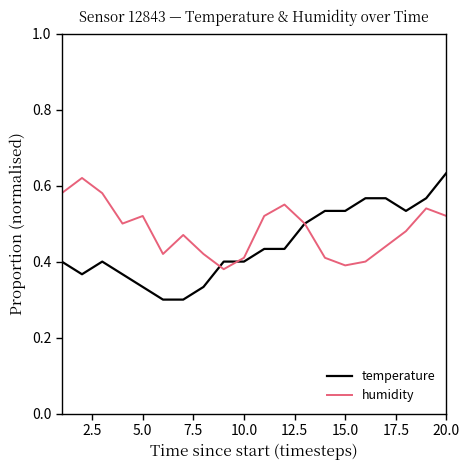

Which series has the largest range (max minus min)?

temperature